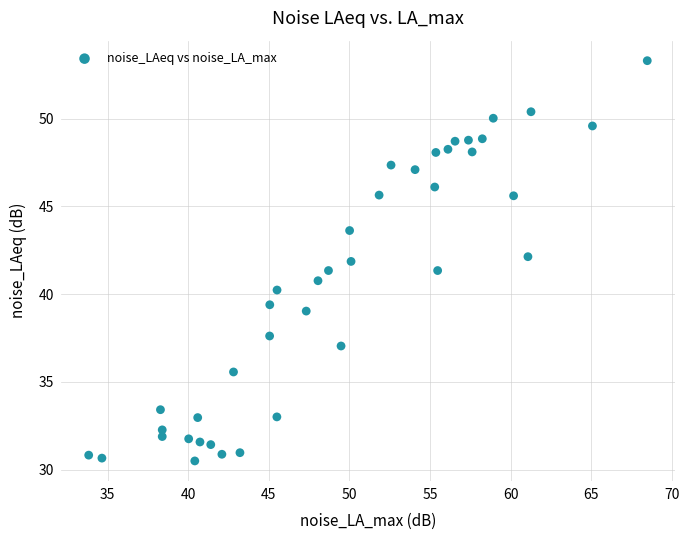

What is the range of Y values (max minus min)?

22.8